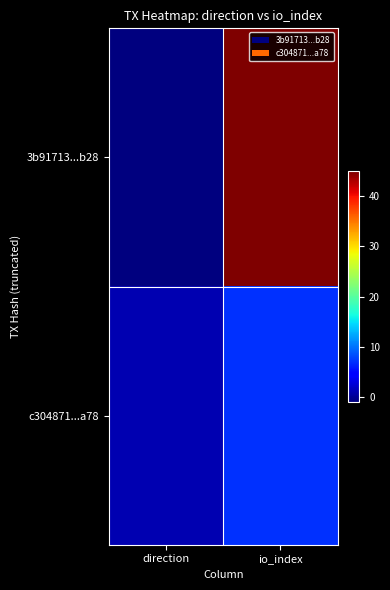

List the series in order of their overall mean, highest first.

3b91713...b28, c304871...a78